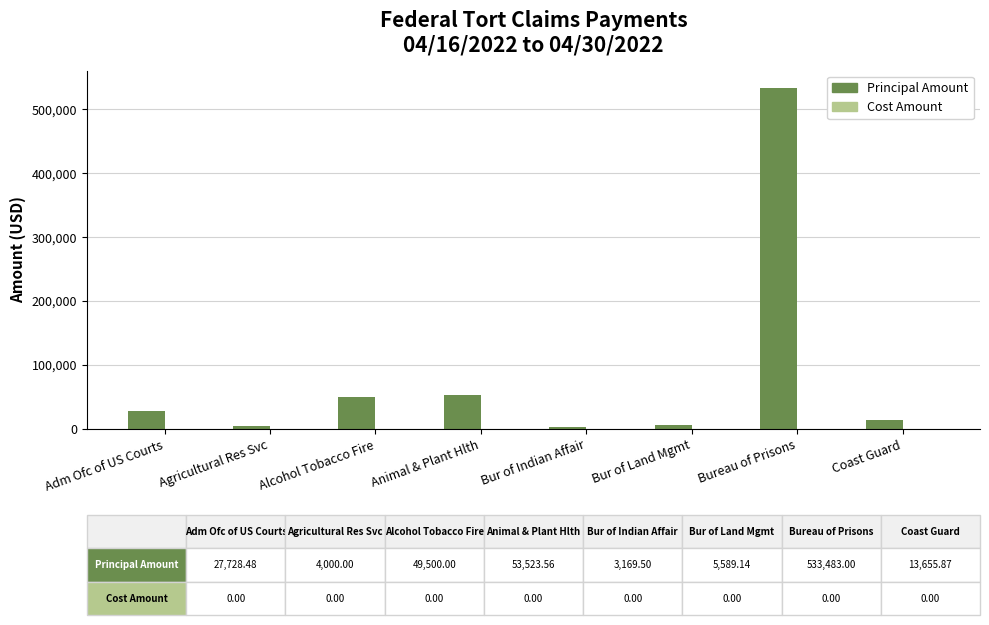

What is the change in value from Animal & Plant Hlth to Coast Guard?

-39867.7